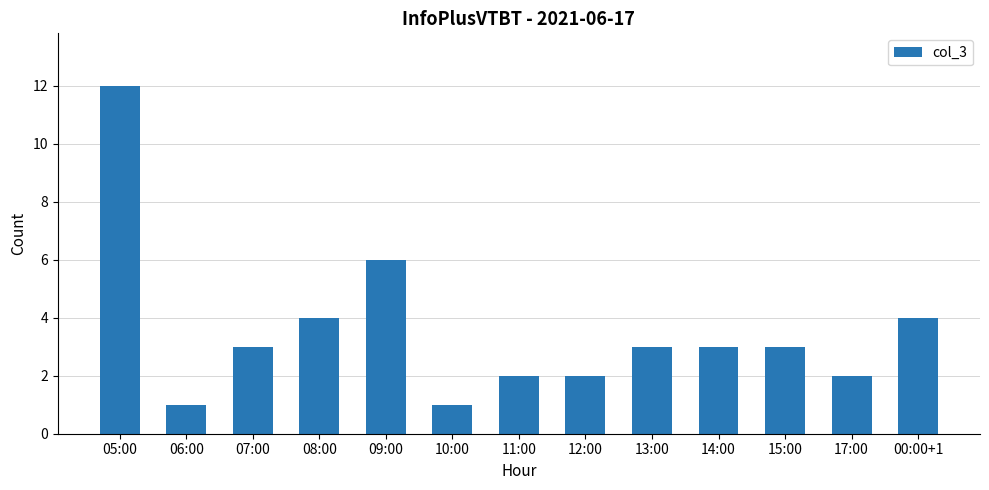

How many series are shown in this chart?

1